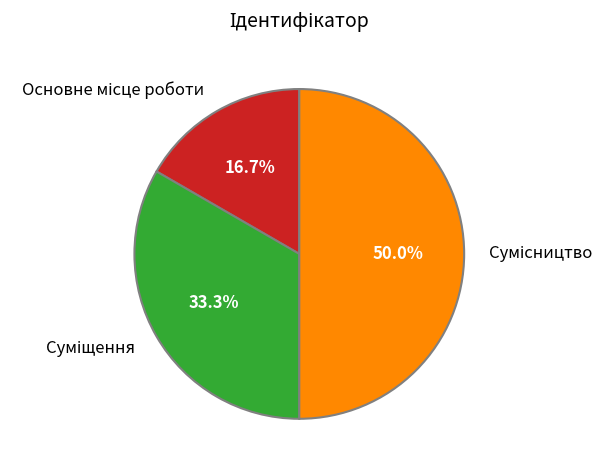

The Сумісництво slice represents 50% of the pie. True or false?

True